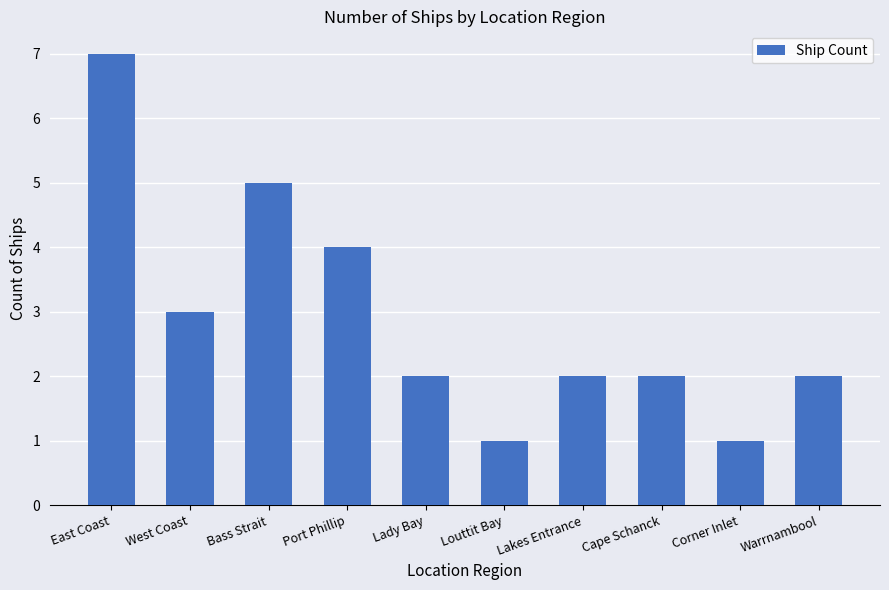

What is the sum of the values at Bass Strait and Cape Schanck?

7